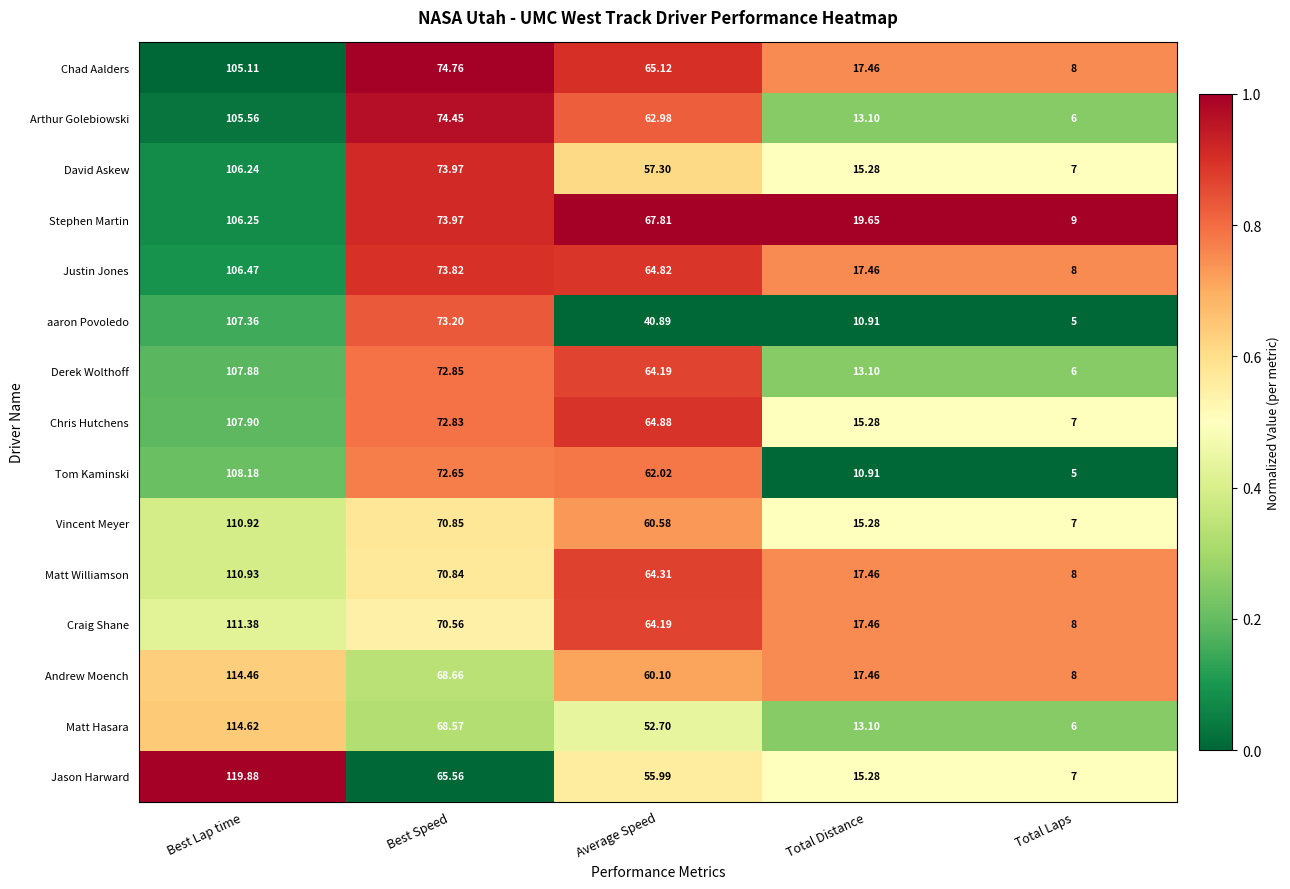

At which category does the chart reach its minimum across all series?

Total Laps